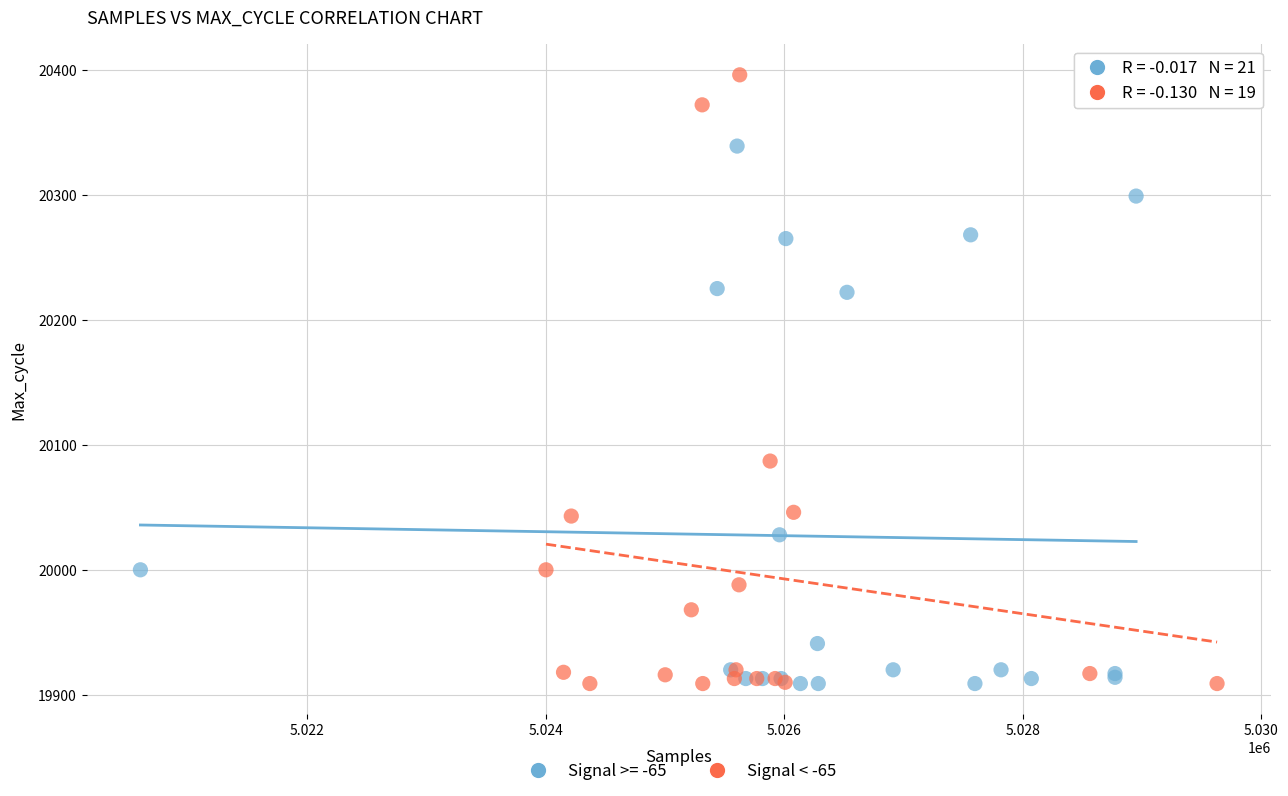

Which series reaches the maximum Y coordinate?

Signal < -65